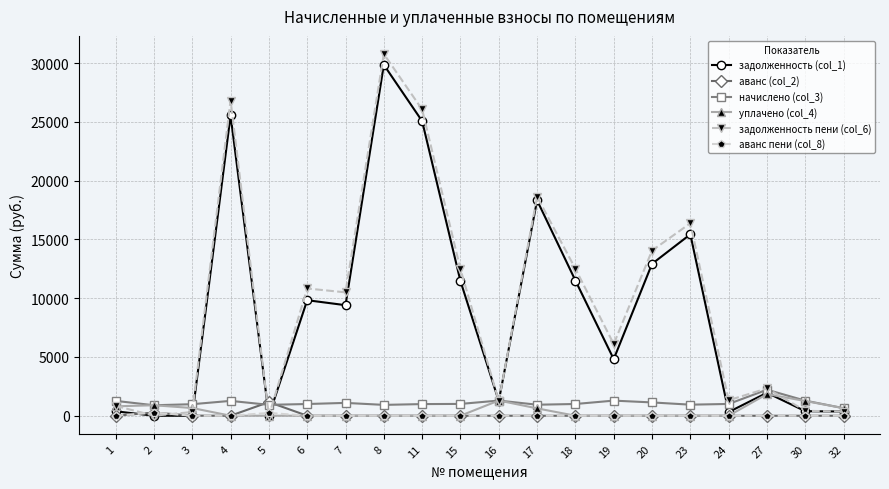

What is the sum of all задолженность (col_1) values?

178785.6